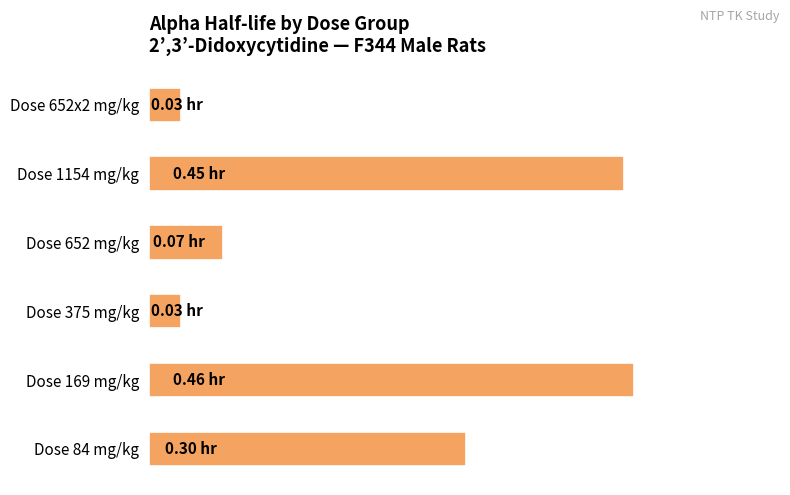

List the labels in order of value, largest first.

Dose 169 mg/kg, Dose 1154 mg/kg, Dose 84 mg/kg, Dose 652 mg/kg, Dose 375 mg/kg, Dose 652x2 mg/kg